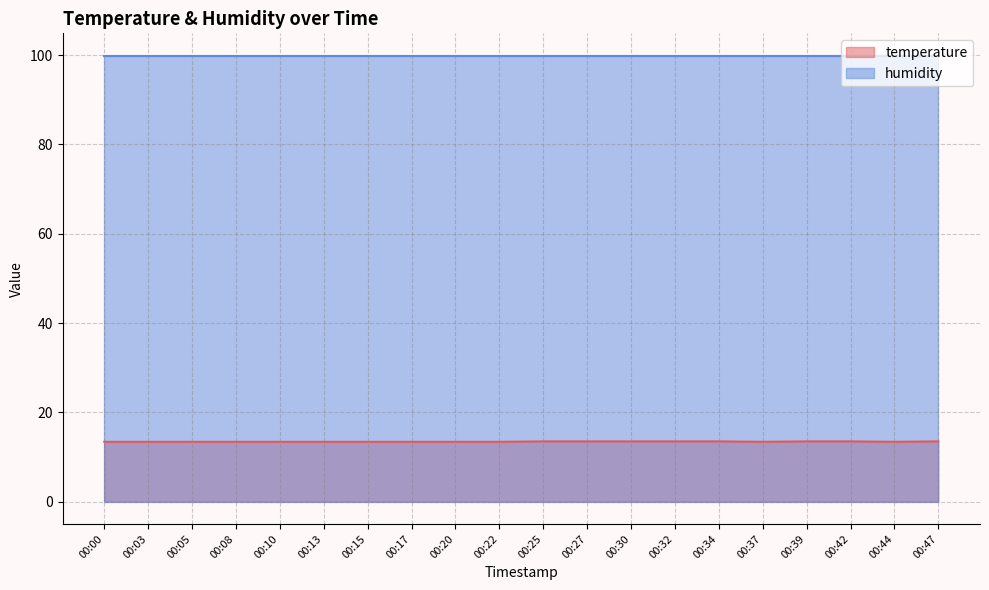

What is the difference between the maximum and minimum values?

0.1